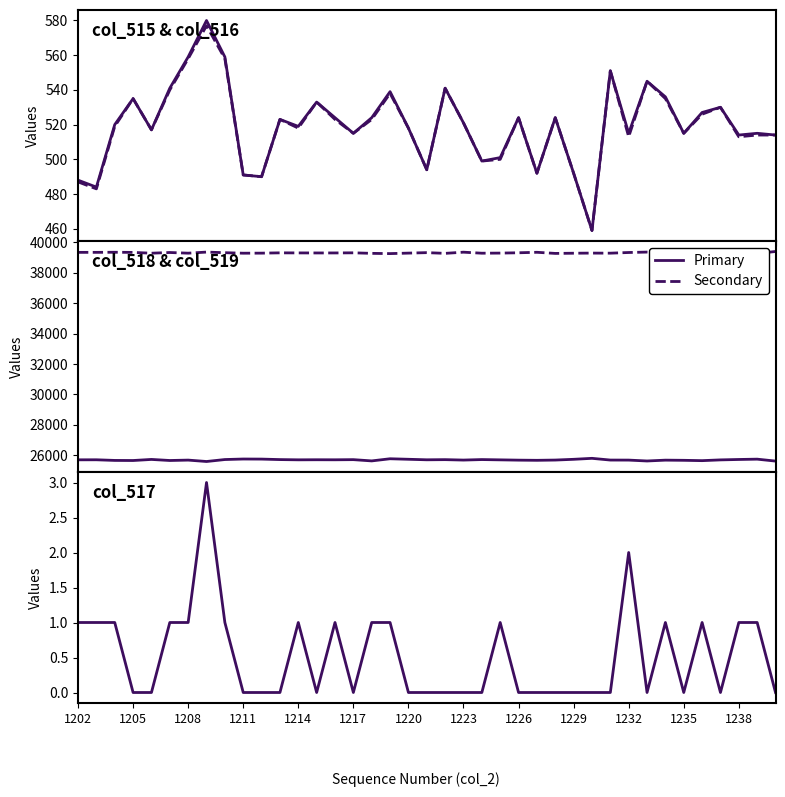

What is the difference between the highest and lowest values at 1223?

39358